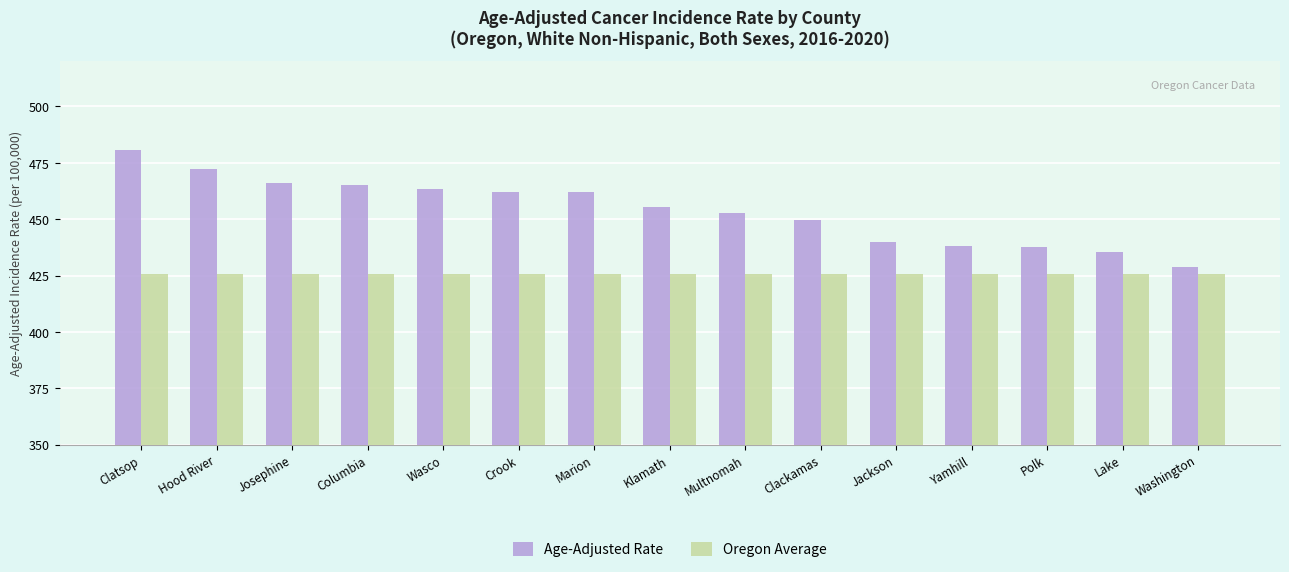

Count the number of data series in this chart.

2